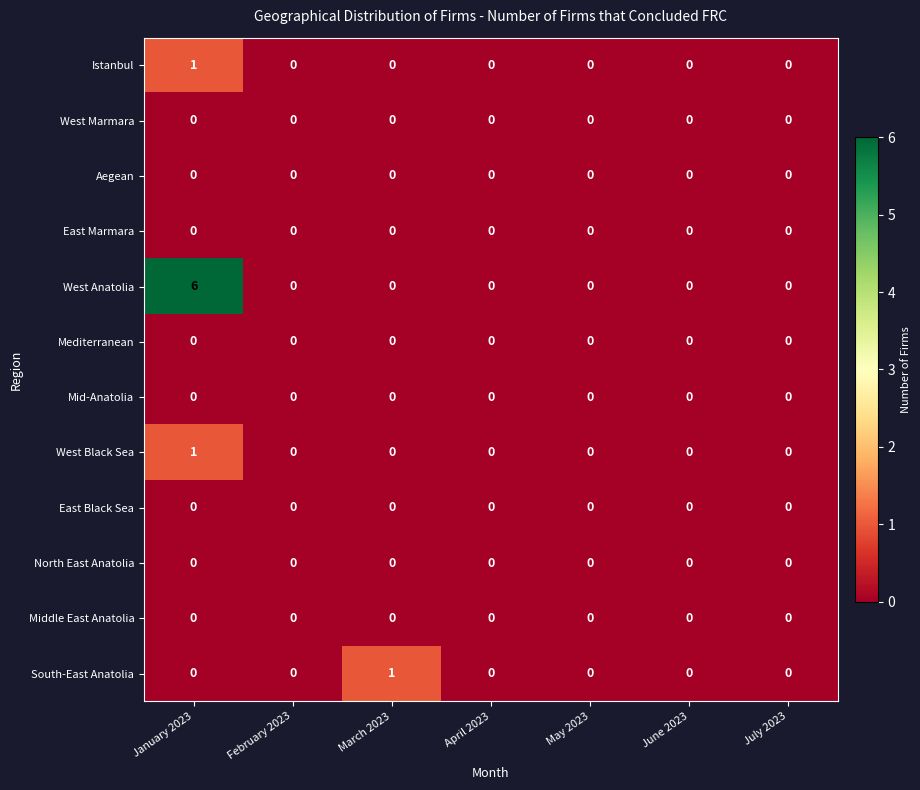

Which category has the highest value in the West Anatolia series?

January 2023